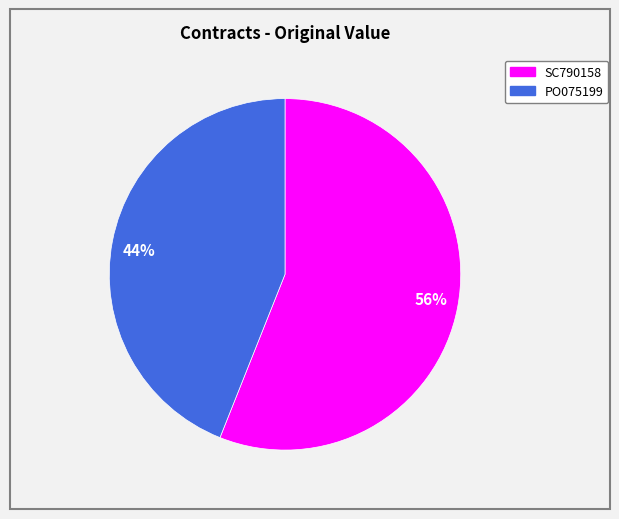

Does any single category account for the majority?

Yes